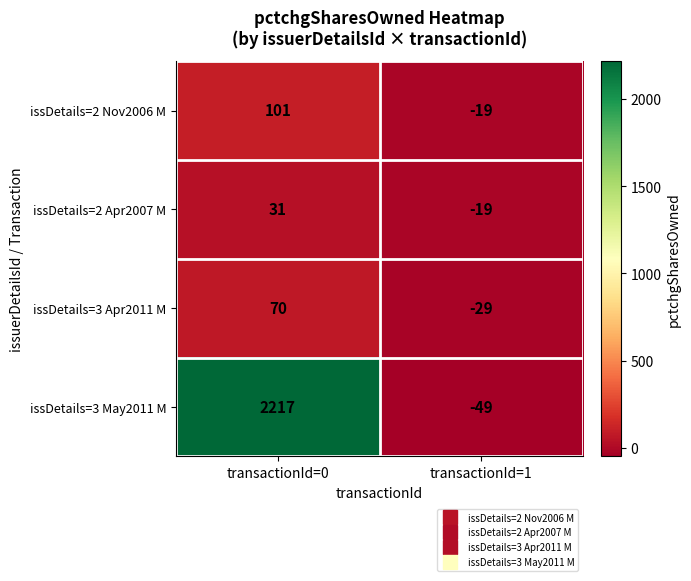

The value of issDetails=3 May2011 M at transactionId=0 is 2217. True or false?

True